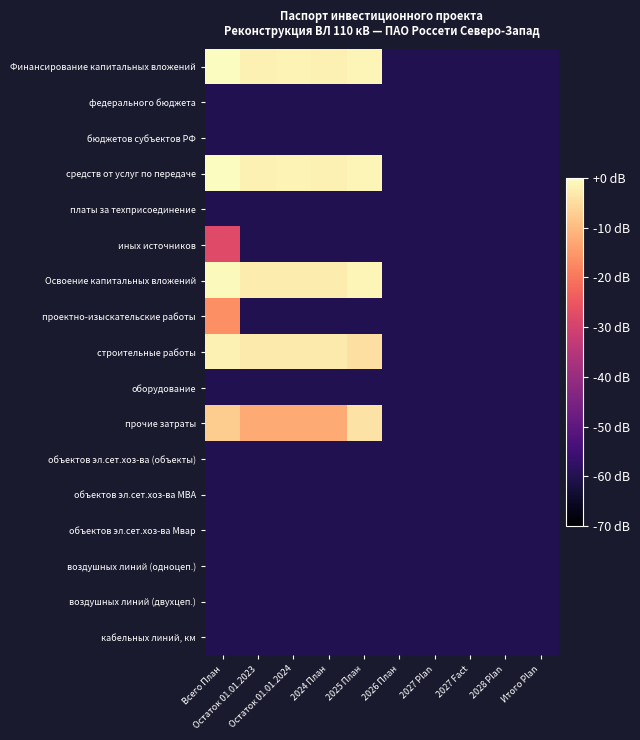

Reading left to right, what are all the values shown in this chart?

Финансирование капитальных вложений: Всего План=0.0	Остаток 01.01.2023=-1.7	Остаток 01.01.2024=-1.5	2024 План=-1.7	2025 План=-1.3	2026 План=-60.0	2027 Plan=-60.0	2027 Fact=-60.0	2028 Plan=-60.0	Итого Plan=-60.0
федерального бюджета: Всего План=-60.0	Остаток 01.01.2023=-60.0	Остаток 01.01.2024=-60.0	2024 План=-60.0	2025 План=-60.0	2026 План=-60.0	2027 Plan=-60.0	2027 Fact=-60.0	2028 Plan=-60.0	Итого Plan=-60.0
бюджетов субъектов РФ: Всего План=-60.0	Остаток 01.01.2023=-60.0	Остаток 01.01.2024=-60.0	2024 План=-60.0	2025 План=-60.0	2026 План=-60.0	2027 Plan=-60.0	2027 Fact=-60.0	2028 Plan=-60.0	Итого Plan=-60.0
средств от услуг по передаче: Всего План=-0.0	Остаток 01.01.2023=-1.7	Остаток 01.01.2024=-1.5	2024 План=-1.7	2025 План=-1.3	2026 План=-60.0	2027 Plan=-60.0	2027 Fact=-60.0	2028 Plan=-60.0	Итого Plan=-60.0
платы за техприсоединение: Всего План=-60.0	Остаток 01.01.2023=-60.0	Остаток 01.01.2024=-60.0	2024 План=-60.0	2025 План=-60.0	2026 План=-60.0	2027 Plan=-60.0	2027 Fact=-60.0	2028 Plan=-60.0	Итого Plan=-60.0
иных источников: Всего План=-27.6	Остаток 01.01.2023=-60.0	Остаток 01.01.2024=-60.0	2024 План=-60.0	2025 План=-60.0	2026 План=-60.0	2027 Plan=-60.0	2027 Fact=-60.0	2028 Plan=-60.0	Итого Plan=-60.0
Освоение капитальных вложений: Всего План=-0.6	Остаток 01.01.2023=-2.5	Остаток 01.01.2024=-2.5	2024 План=-2.5	2025 План=-1.3	2026 План=-60.0	2027 Plan=-60.0	2027 Fact=-60.0	2028 Plan=-60.0	Итого Plan=-60.0
проектно-изыскательские работы: Всего План=-16.3	Остаток 01.01.2023=-60.0	Остаток 01.01.2024=-60.0	2024 План=-60.0	2025 План=-60.0	2026 План=-60.0	2027 Plan=-60.0	2027 Fact=-60.0	2028 Plan=-60.0	Итого Plan=-60.0
строительные работы: Всего План=-1.7	Остаток 01.01.2023=-3.0	Остаток 01.01.2024=-3.0	2024 План=-3.0	2025 План=-4.6	2026 План=-60.0	2027 Plan=-60.0	2027 Fact=-60.0	2028 Plan=-60.0	Итого Plan=-60.0
оборудование: Всего План=-60.0	Остаток 01.01.2023=-60.0	Остаток 01.01.2024=-60.0	2024 План=-60.0	2025 План=-60.0	2026 План=-60.0	2027 Plan=-60.0	2027 Fact=-60.0	2028 Plan=-60.0	Итого Plan=-60.0
прочие затраты: Всего План=-7.4	Остаток 01.01.2023=-12.4	Остаток 01.01.2024=-12.4	2024 План=-12.4	2025 План=-3.9	2026 План=-60.0	2027 Plan=-60.0	2027 Fact=-60.0	2028 Plan=-60.0	Итого Plan=-60.0
объектов эл.сет.хоз-ва (объекты): Всего План=-60.0	Остаток 01.01.2023=-60.0	Остаток 01.01.2024=-60.0	2024 План=-60.0	2025 План=-60.0	2026 План=-60.0	2027 Plan=-60.0	2027 Fact=-60.0	2028 Plan=-60.0	Итого Plan=-60.0
объектов эл.сет.хоз-ва МВА: Всего План=-60.0	Остаток 01.01.2023=-60.0	Остаток 01.01.2024=-60.0	2024 План=-60.0	2025 План=-60.0	2026 План=-60.0	2027 Plan=-60.0	2027 Fact=-60.0	2028 Plan=-60.0	Итого Plan=-60.0
объектов эл.сет.хоз-ва Мвар: Всего План=-60.0	Остаток 01.01.2023=-60.0	Остаток 01.01.2024=-60.0	2024 План=-60.0	2025 План=-60.0	2026 План=-60.0	2027 Plan=-60.0	2027 Fact=-60.0	2028 Plan=-60.0	Итого Plan=-60.0
воздушных линий (одноцеп.): Всего План=-60.0	Остаток 01.01.2023=-60.0	Остаток 01.01.2024=-60.0	2024 План=-60.0	2025 План=-60.0	2026 План=-60.0	2027 Plan=-60.0	2027 Fact=-60.0	2028 Plan=-60.0	Итого Plan=-60.0
воздушных линий (двухцеп.): Всего План=-60.0	Остаток 01.01.2023=-60.0	Остаток 01.01.2024=-60.0	2024 План=-60.0	2025 План=-60.0	2026 План=-60.0	2027 Plan=-60.0	2027 Fact=-60.0	2028 Plan=-60.0	Итого Plan=-60.0
кабельных линий, км: Всего План=-60.0	Остаток 01.01.2023=-60.0	Остаток 01.01.2024=-60.0	2024 План=-60.0	2025 План=-60.0	2026 План=-60.0	2027 Plan=-60.0	2027 Fact=-60.0	2028 Plan=-60.0	Итого Plan=-60.0